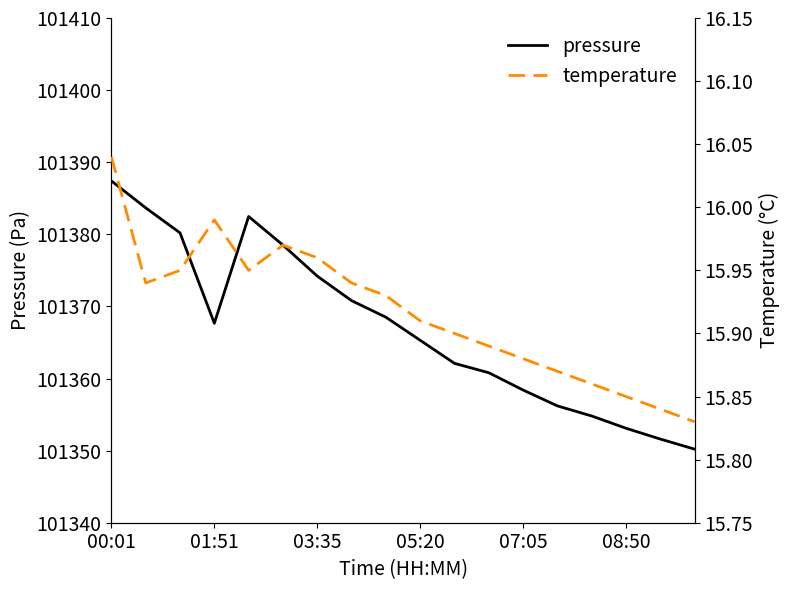

In pressure, how many points are lower than both neighbors (excluding endpoints)?

1